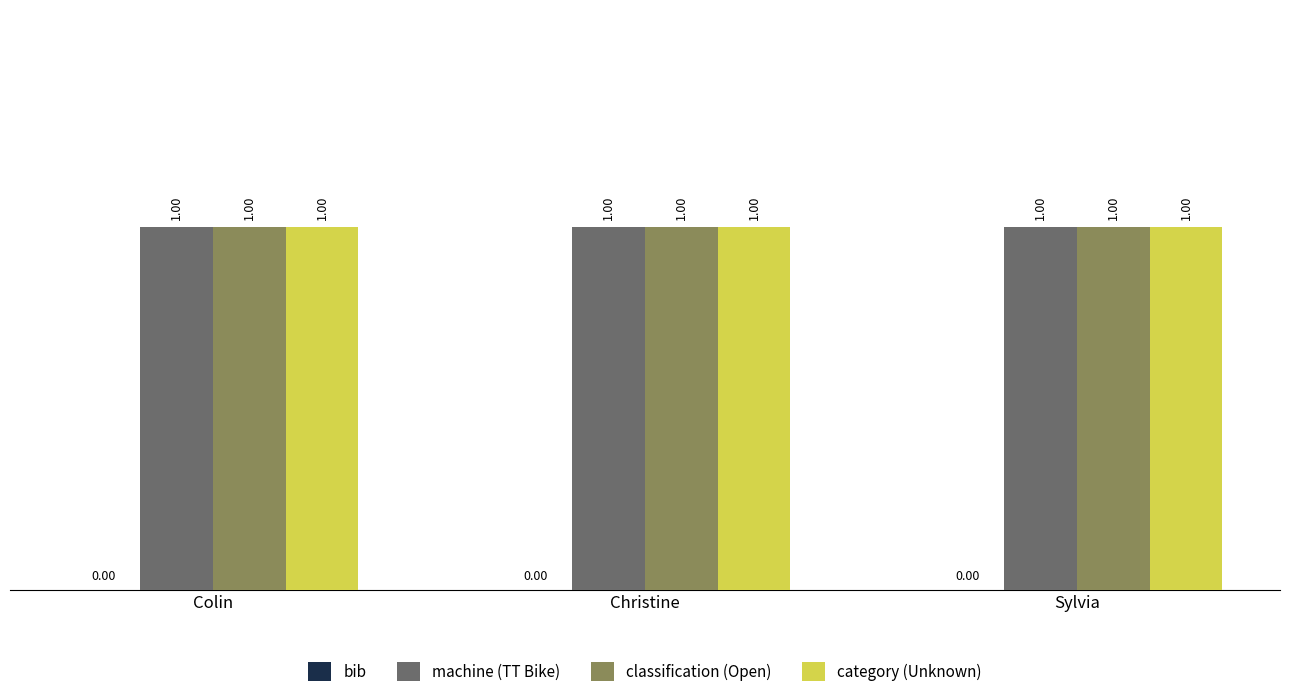

What is the minimum value for machine (TT Bike)?

1